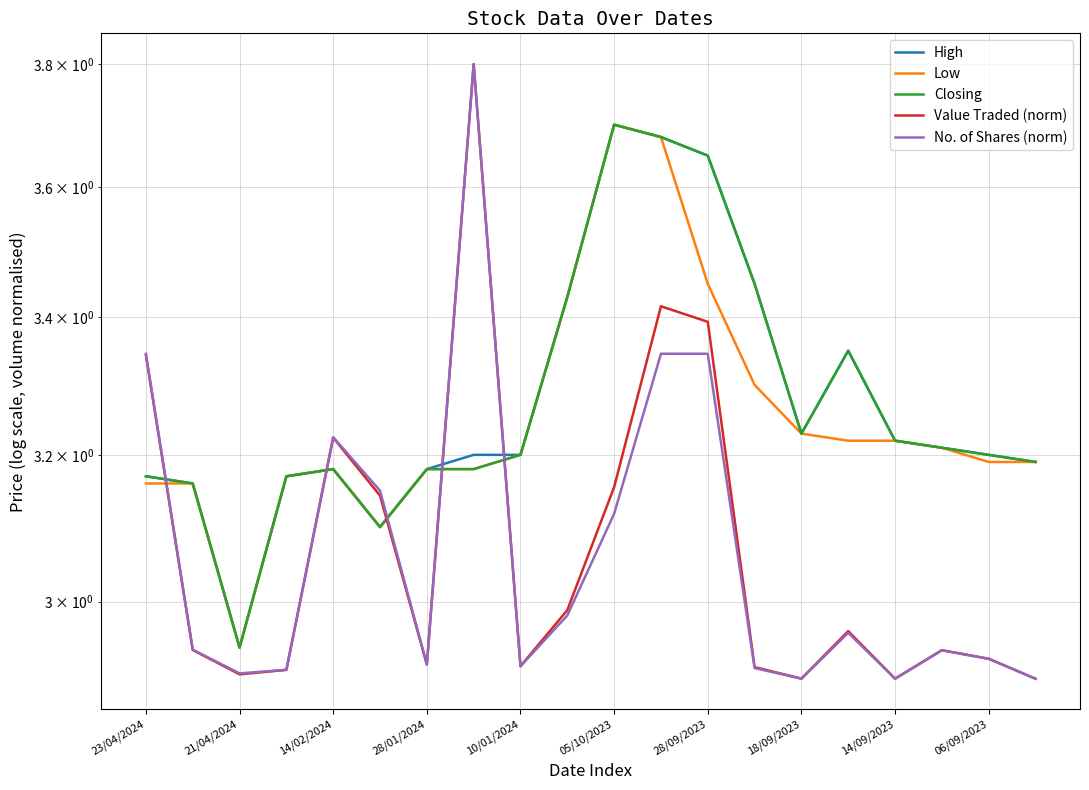

What is the highest value of the High series?

3.7